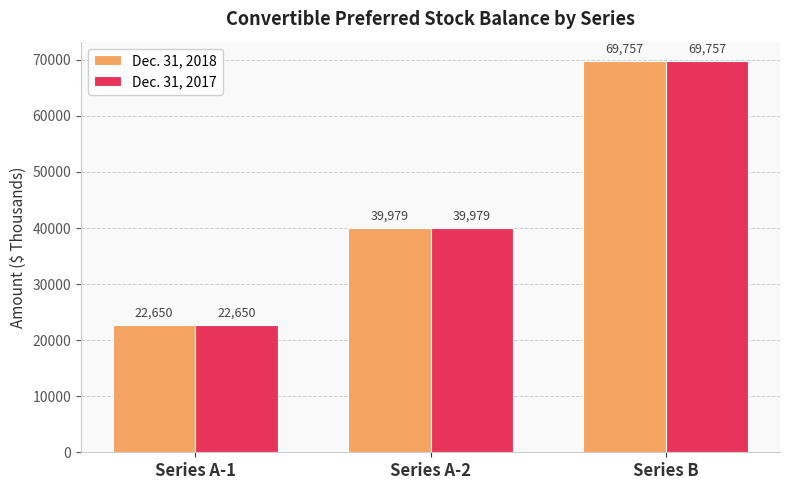

True or false: Dec. 31, 2017 has a value of 39979 at Series A-2.

True